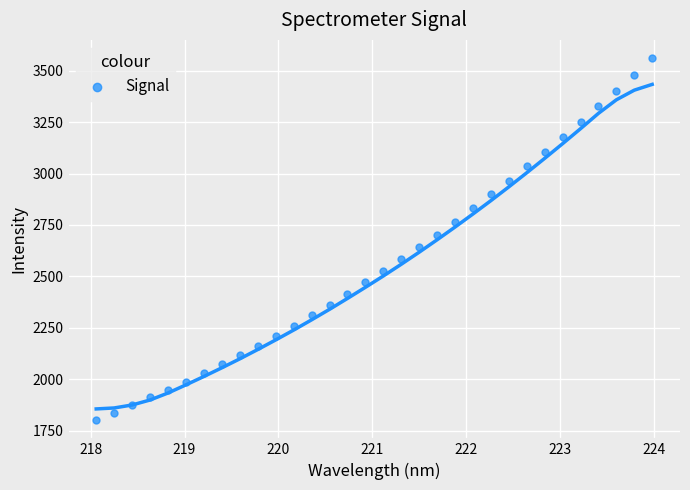

What is the range of Y values (max minus min)?

1762.2